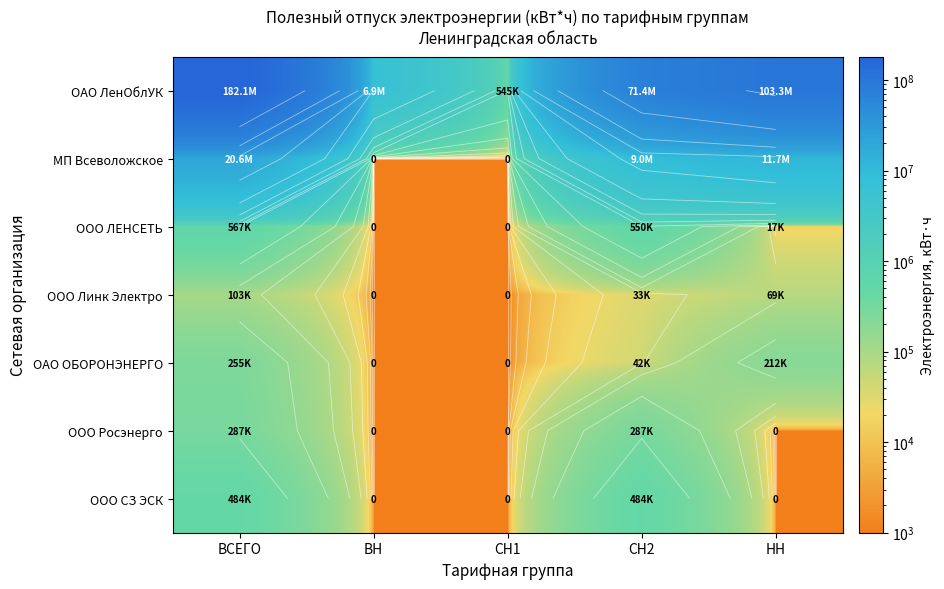

What is the sum of the ООО СЗ ЭСК values at ВСЕГО and СН1?

485280